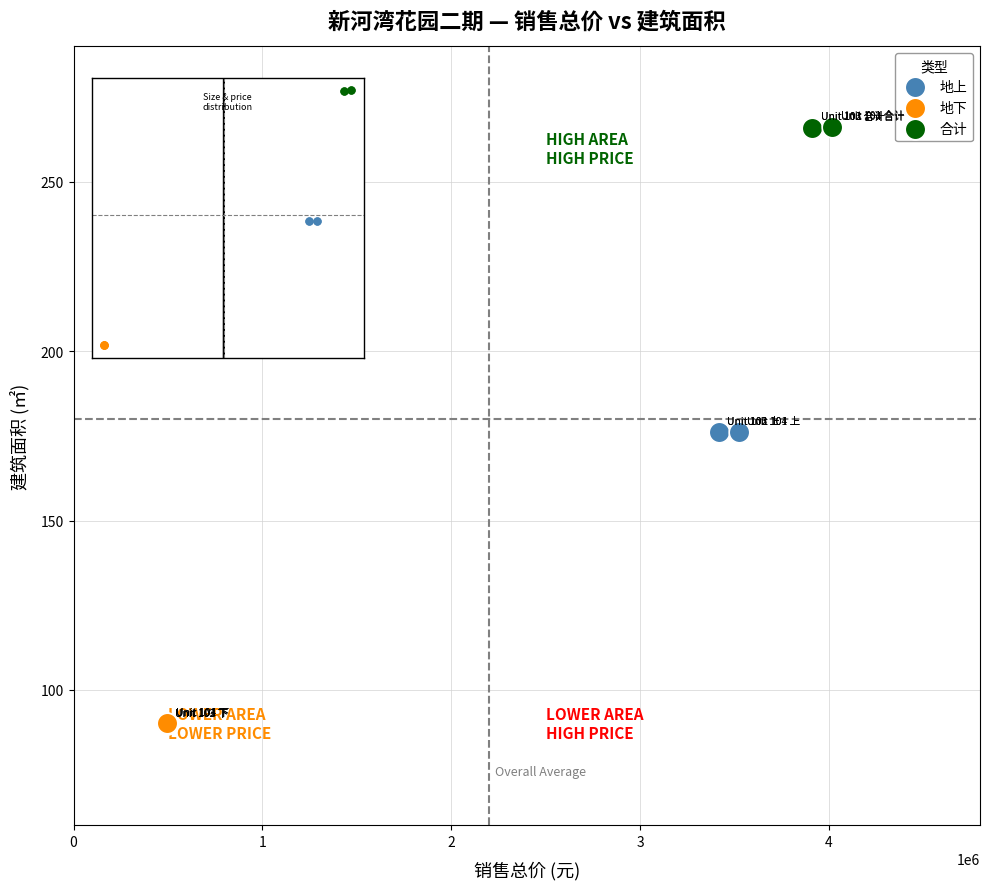

Which series reaches the minimum Y coordinate?

地下